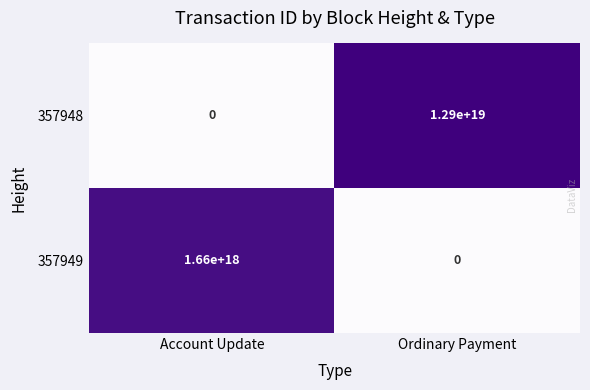

Rank the series by their maximum value, from highest to lowest.

357948, 357949